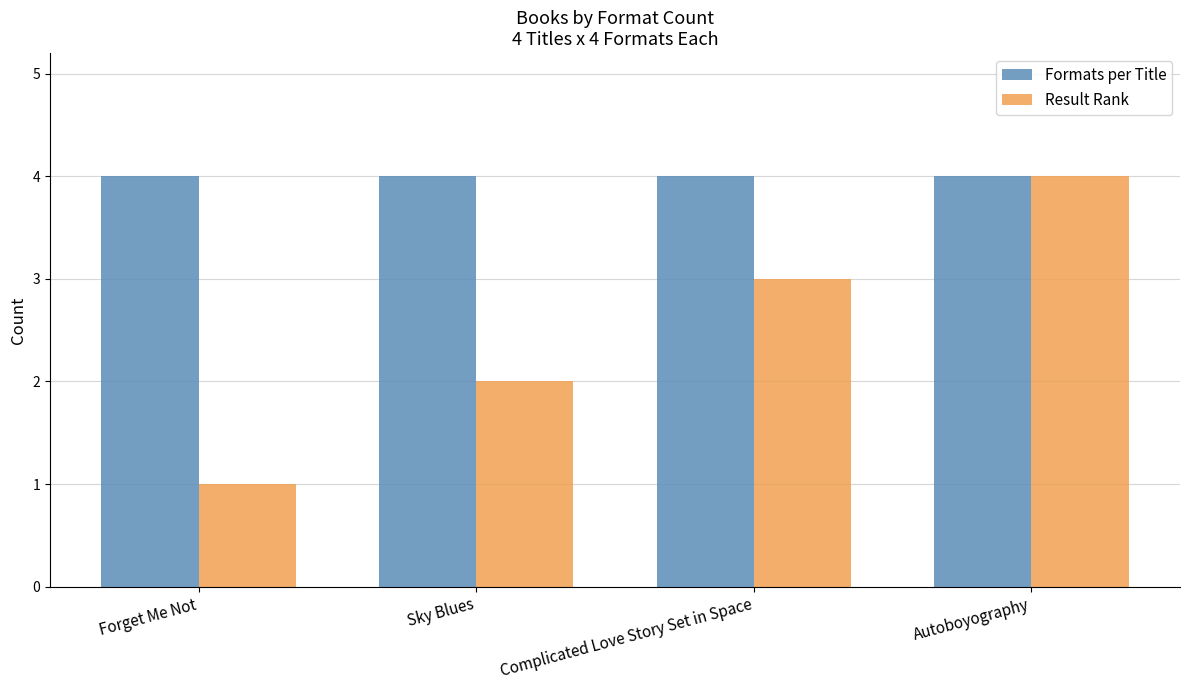

At which category is the sum across all series the highest?

Autoboyography